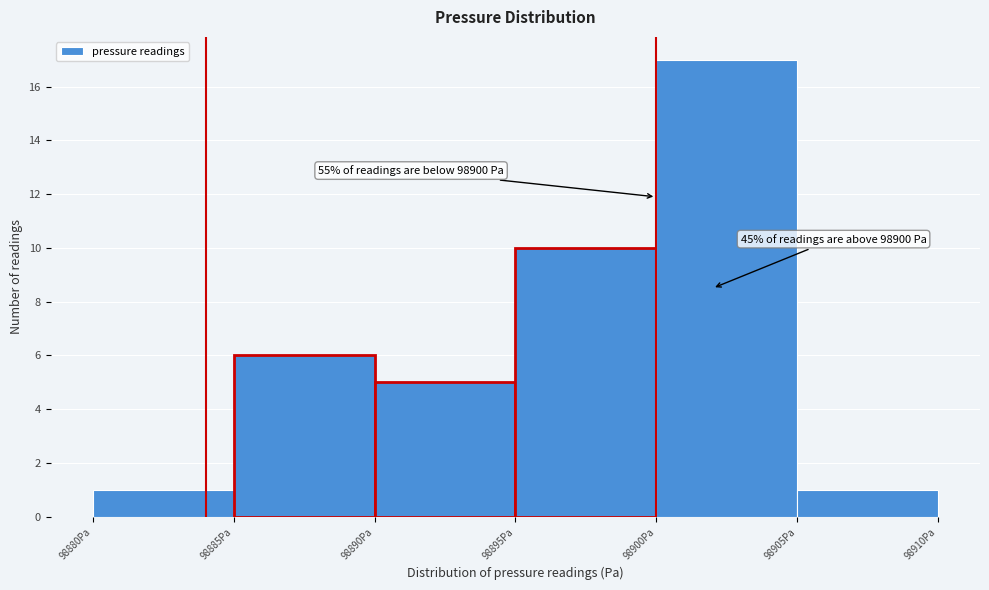

Over which range of the x-axis is the bar tallest?

98900 to 98905